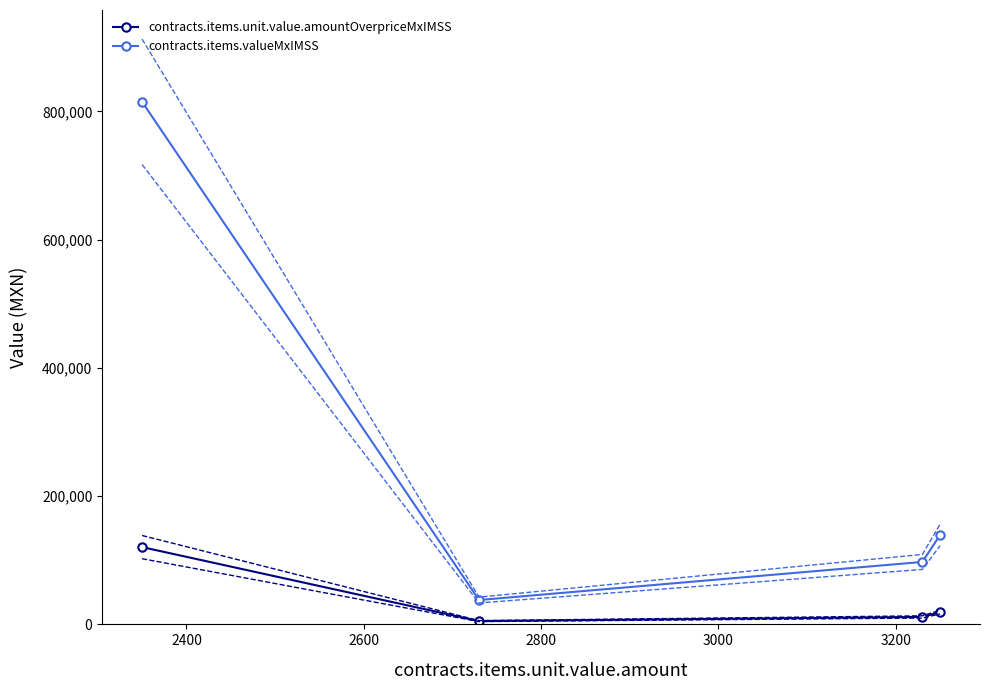

What is the sum of all contracts.items.valueMxIMSS values?

1089982.4